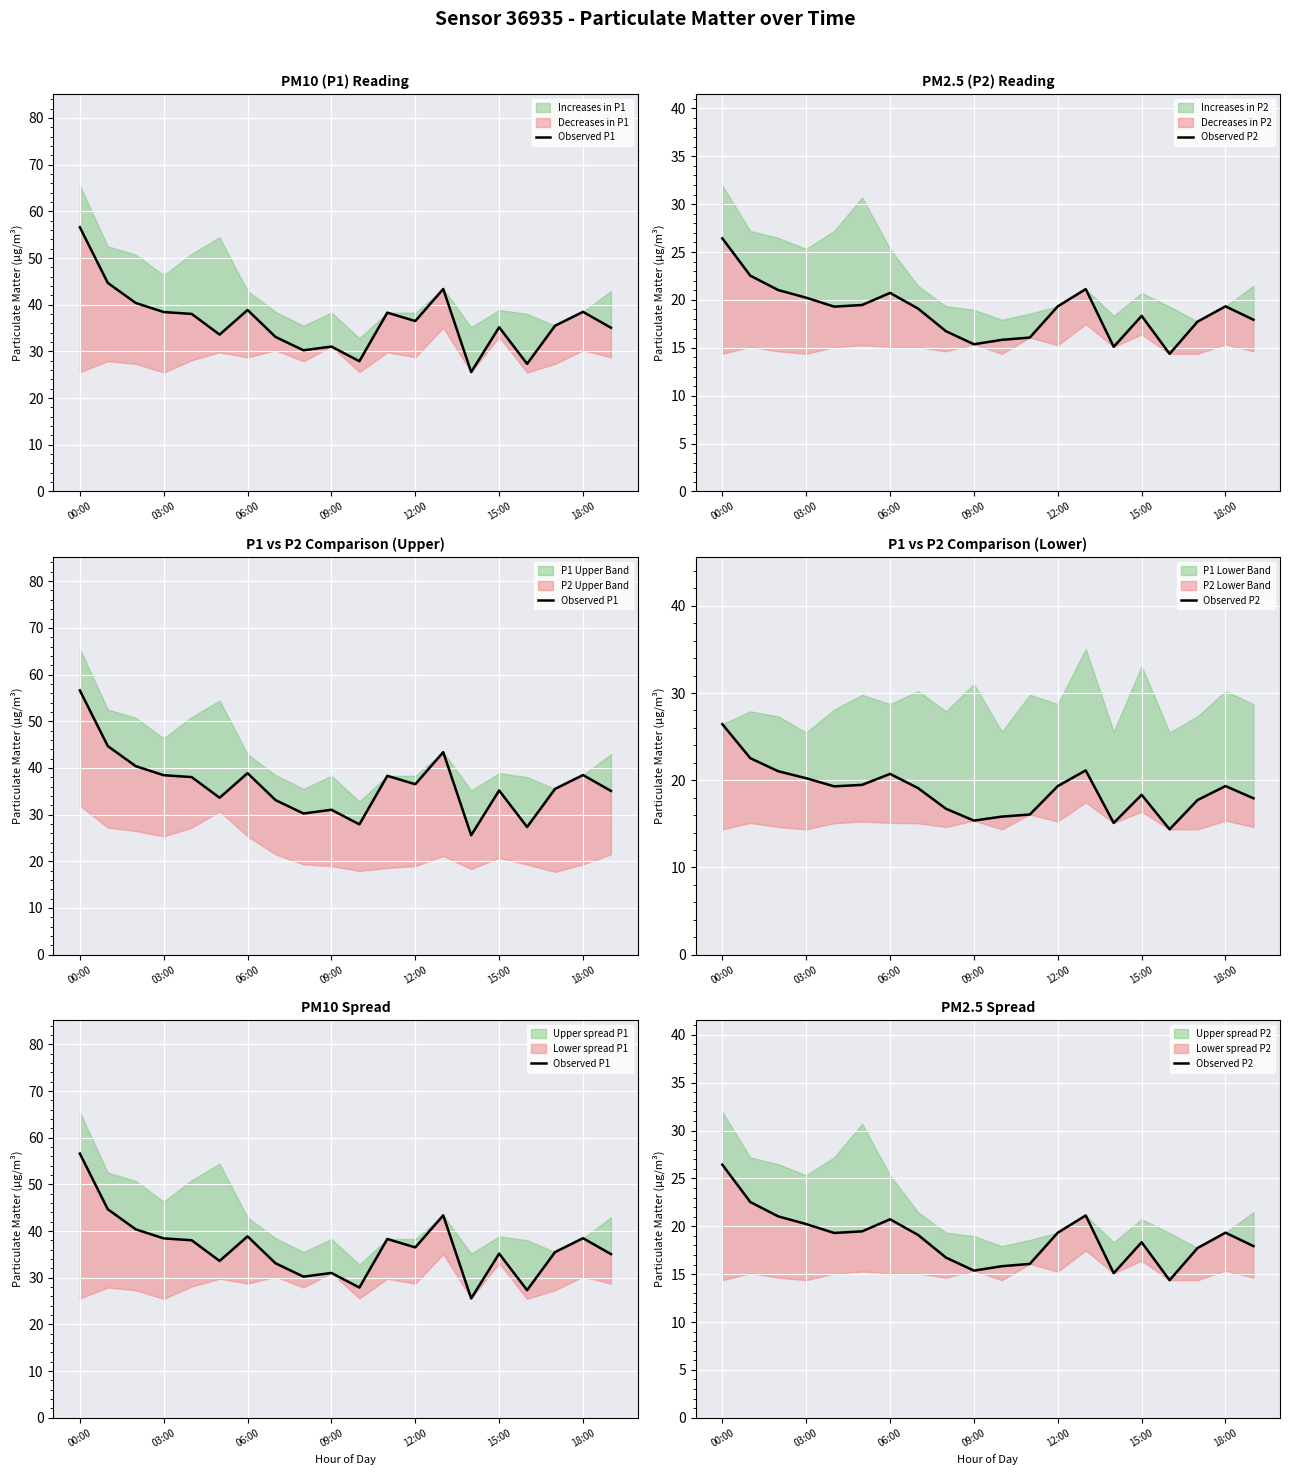

True or false: Observed P1 and Observed P2 intersect in this chart.

False